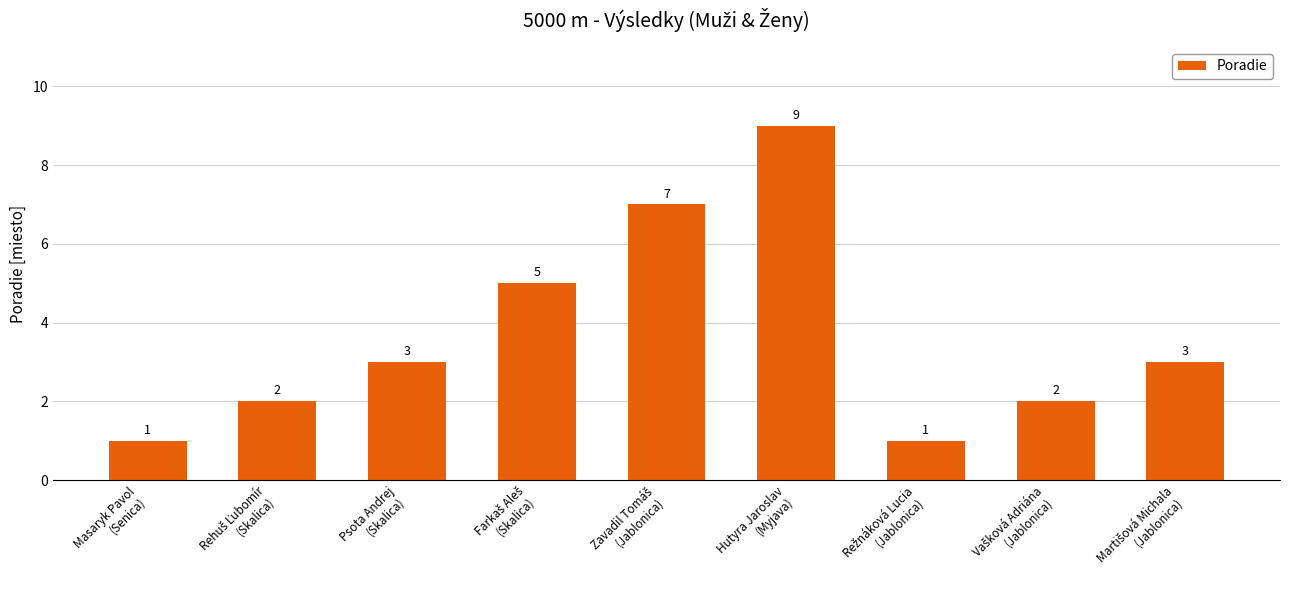

How many values are below 3?

4